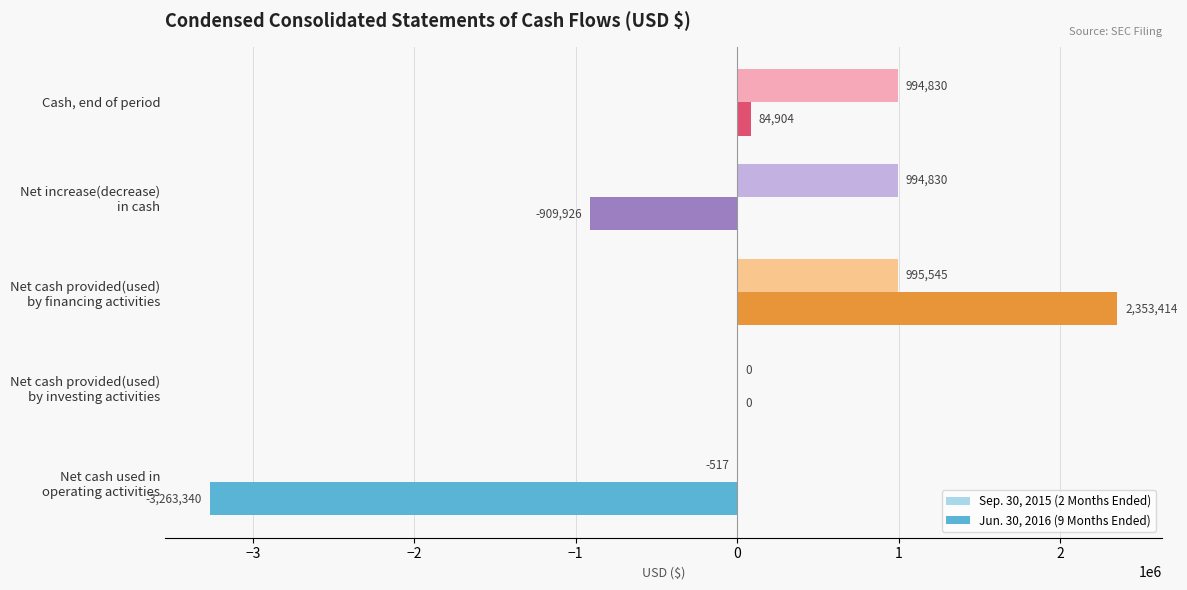

Which series has the largest total across all categories?

Sep. 30, 2015 (2 Months Ended)